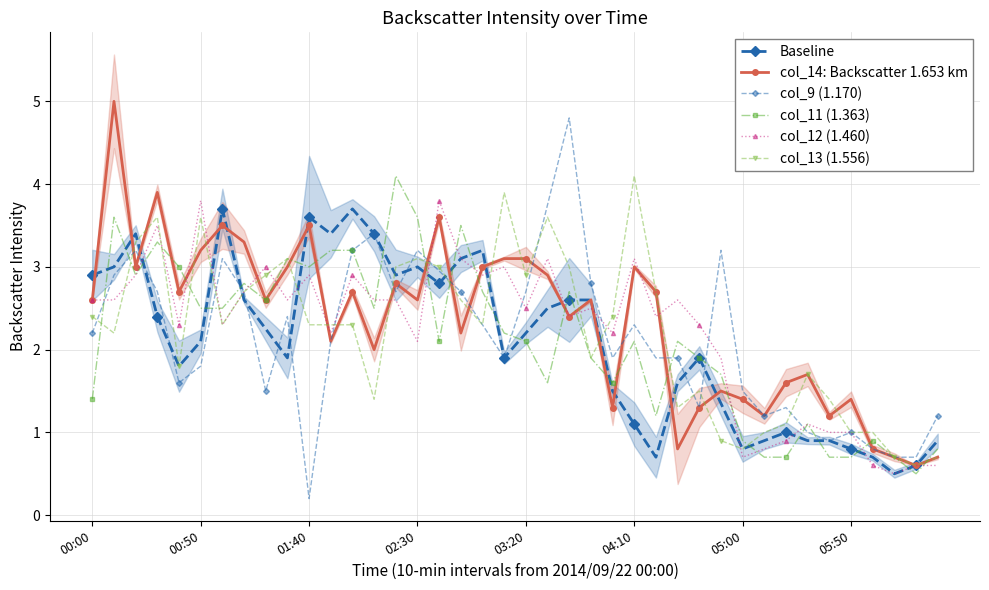

True or false: col_11 (1.363) has a value of 3.6 at 02:30.

True